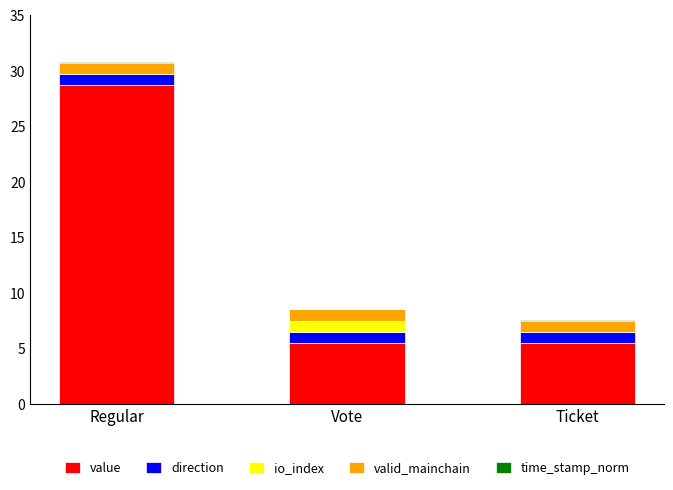

What is the highest value of the value series?

28.7